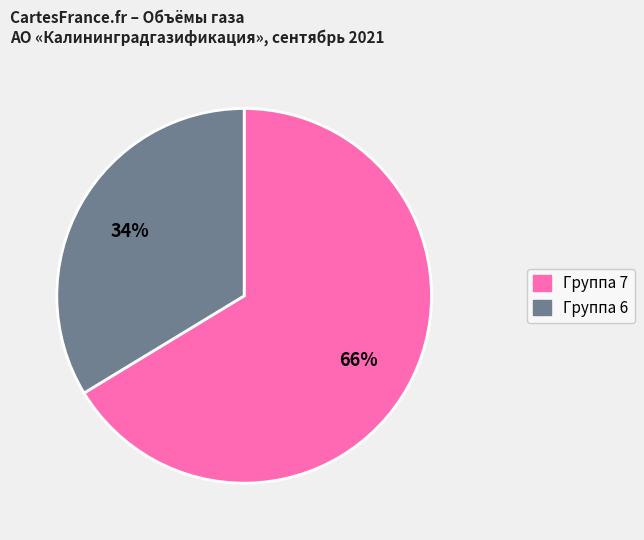

To the nearest percent, what is the average slice percentage?

50%